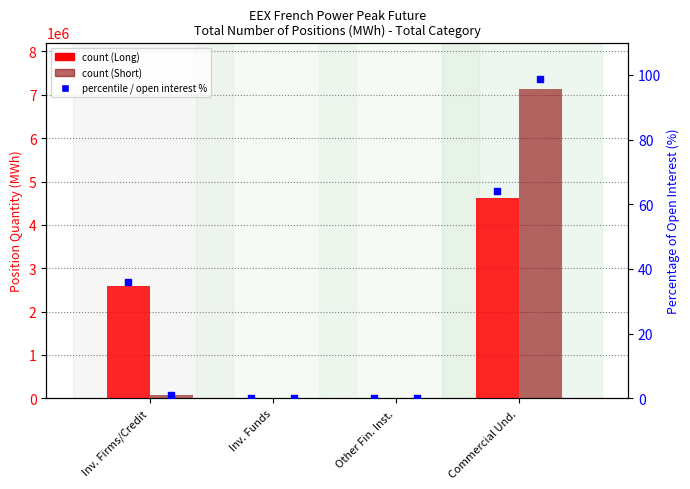

Which series has the largest total across all categories?

Long (MWh)